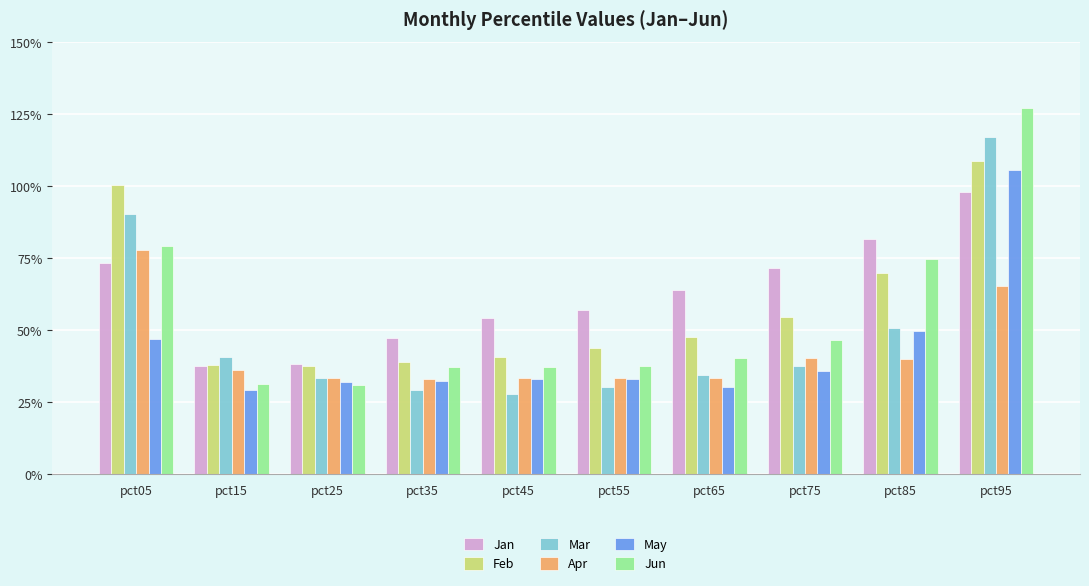

Which label corresponds to the smallest value in the chart?

pct45